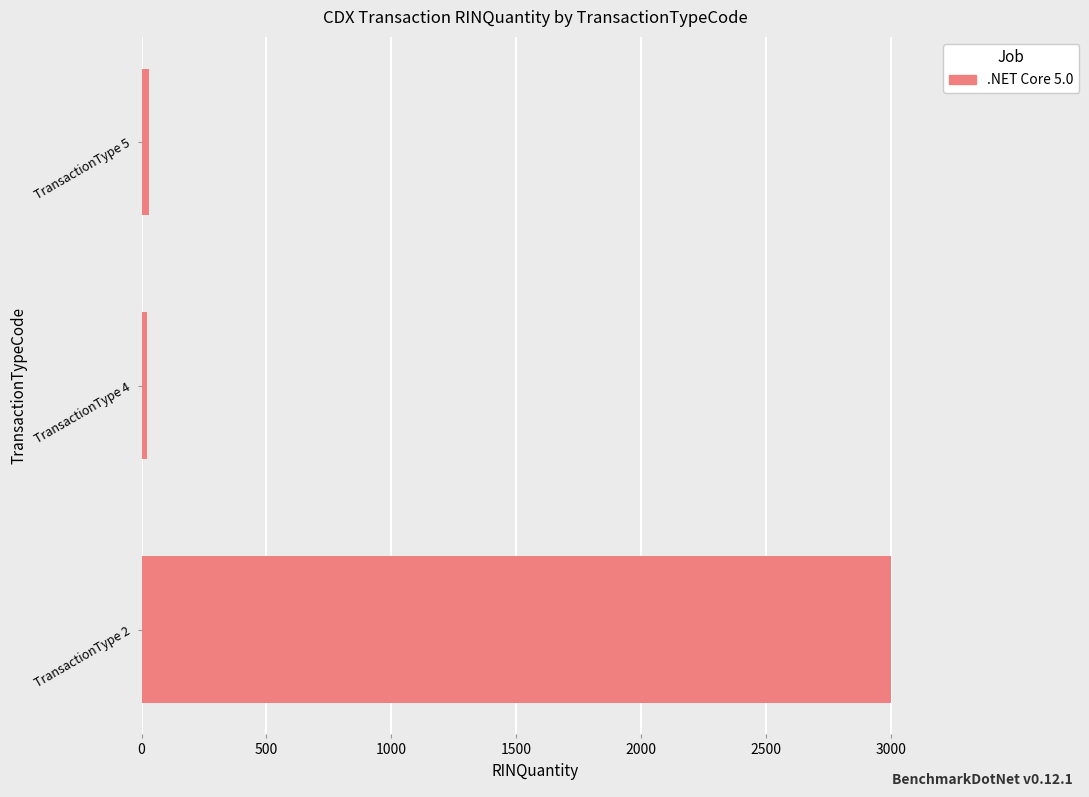

At which label is the value closest to 1510?

TransactionType 5